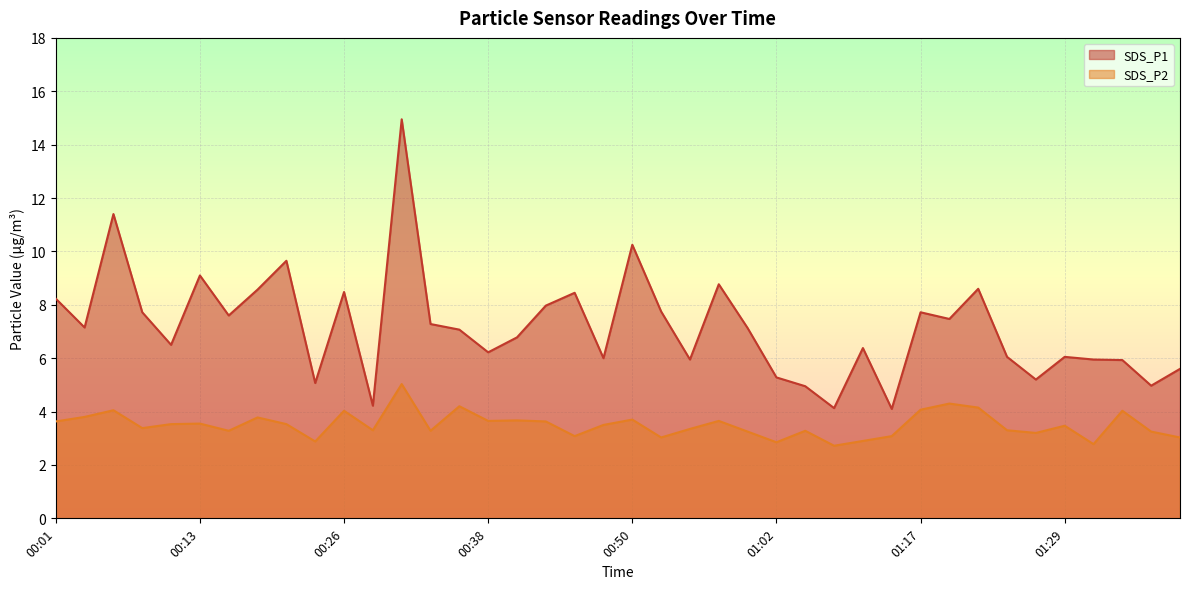

Rank the series at 00:04 from highest to lowest value.

SDS_P1, SDS_P2